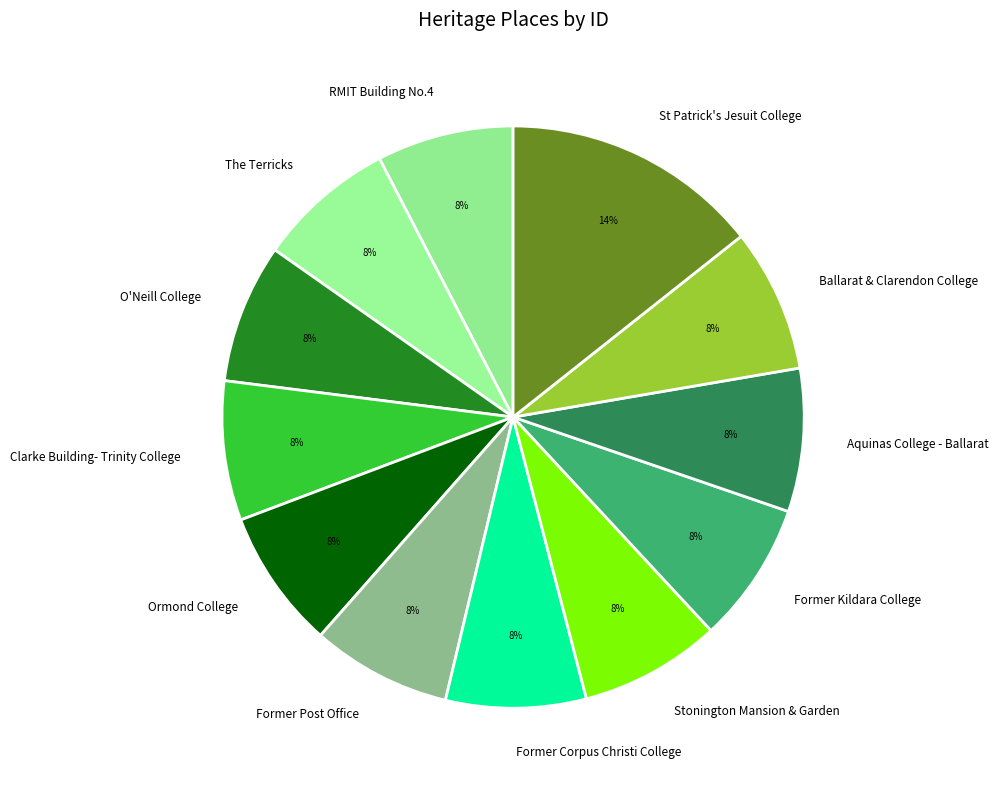

True or false: Former Kildara College accounts for 1% of the total.

False